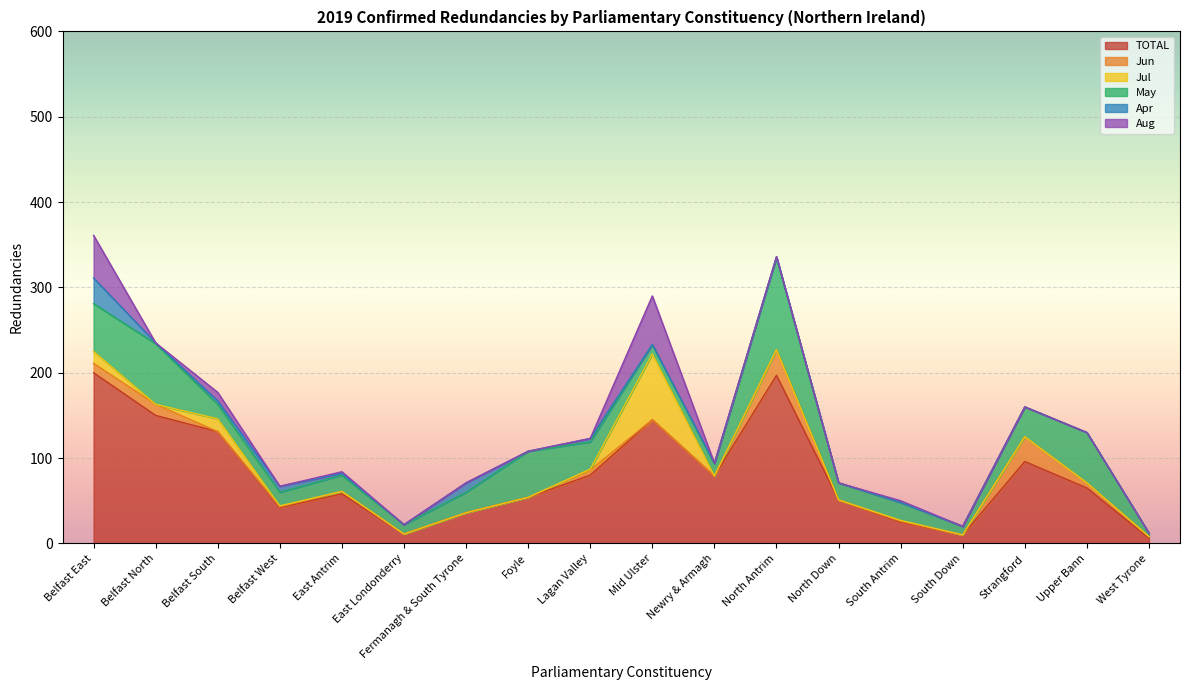

At which category is the sum across all series the highest?

Belfast East